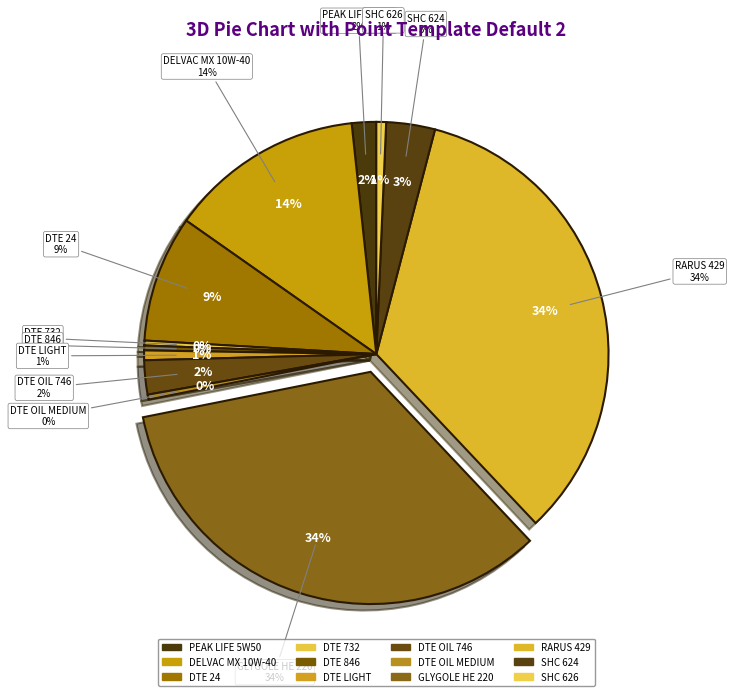

Count the number of slices in the pie.

12